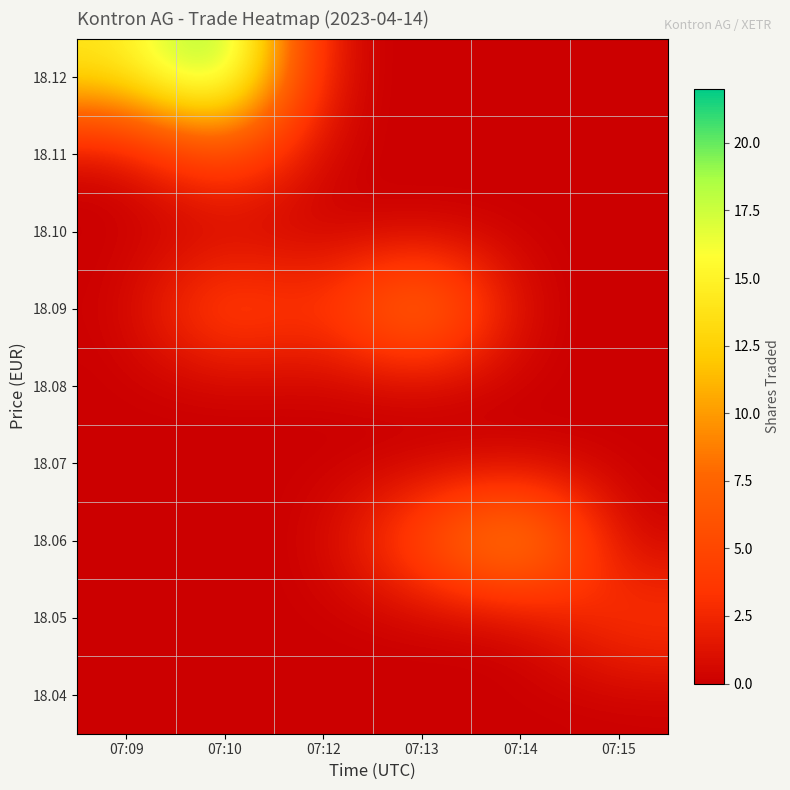

At which category is the sum across all series the highest?

07:10